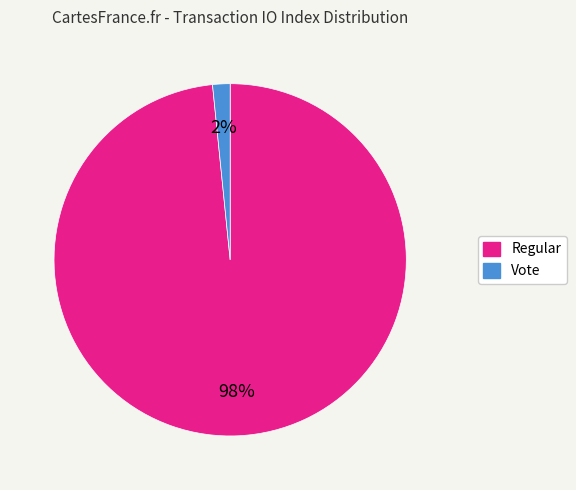

To the nearest percent, what is the average slice percentage?

50%